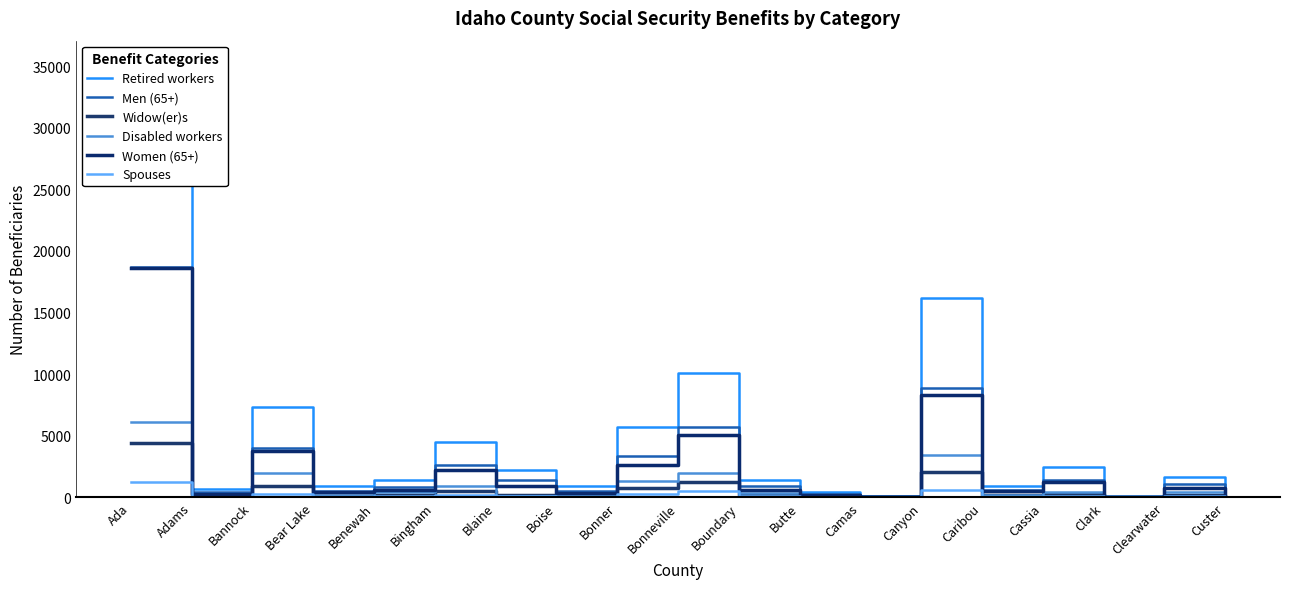

Does the chart have visible grid lines?

No